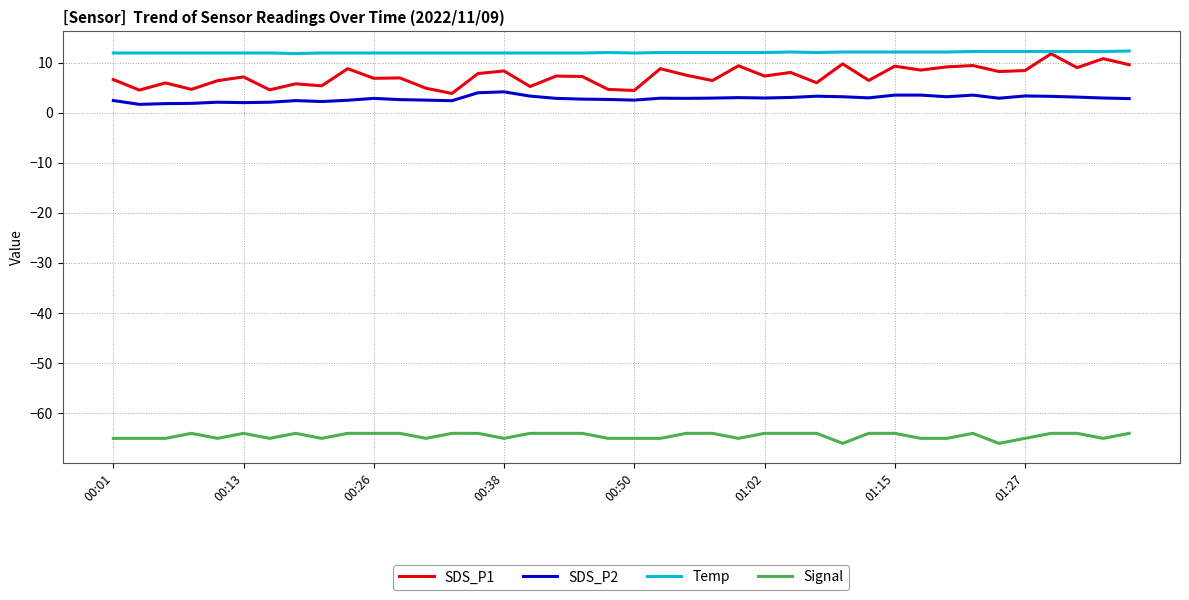

Which series has the largest total across all categories?

Temp